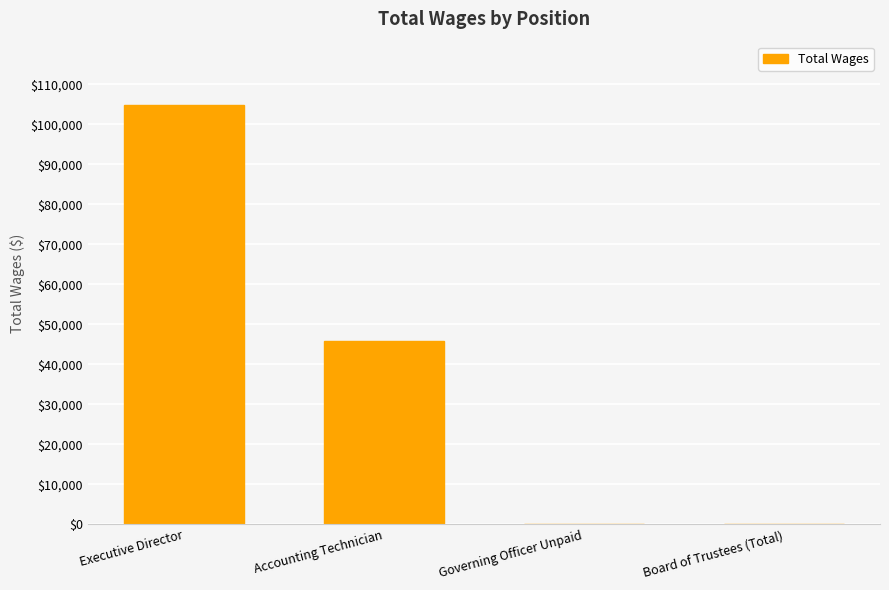

What is the approximate value at Accounting Technician?

45845